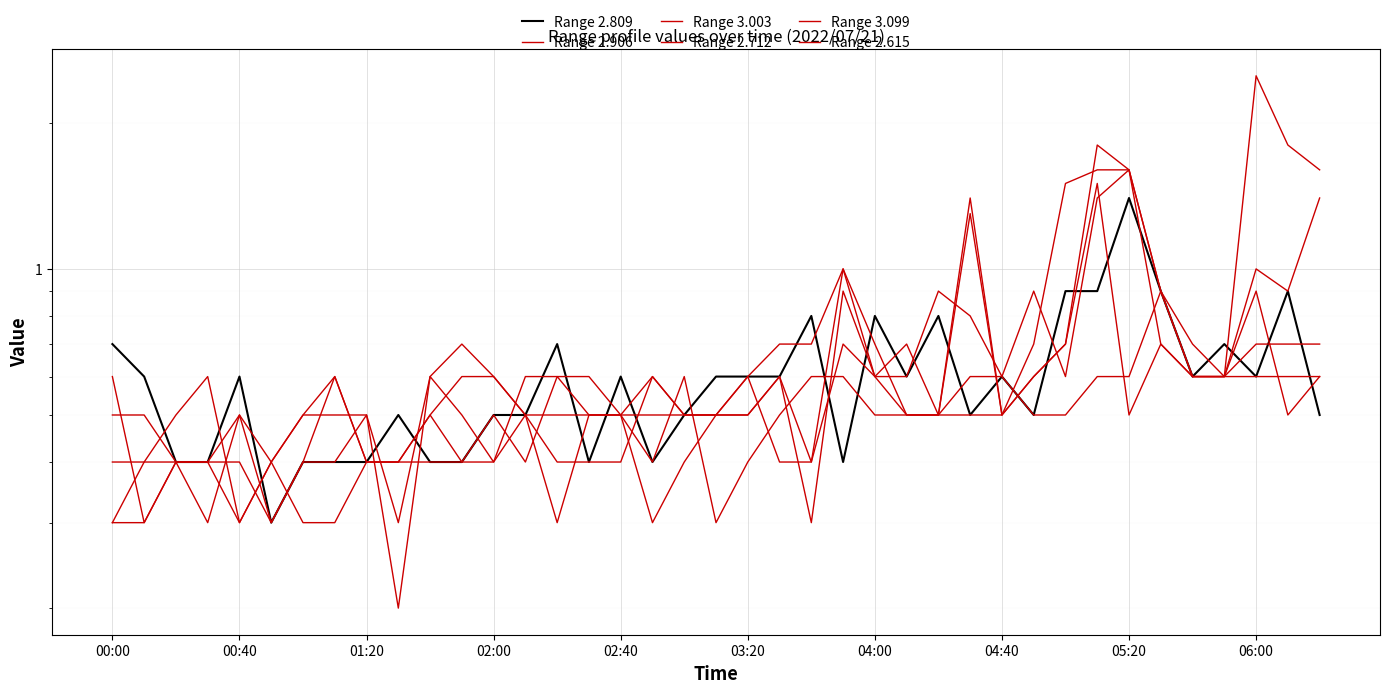

What position from the left is 04:40?

8